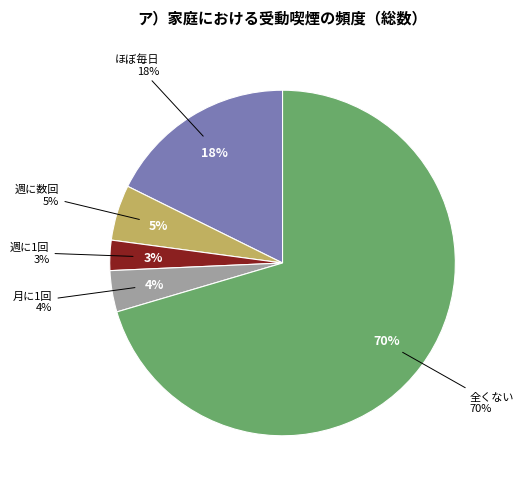

What percentage is the 全くない slice, to the nearest percent?

70%